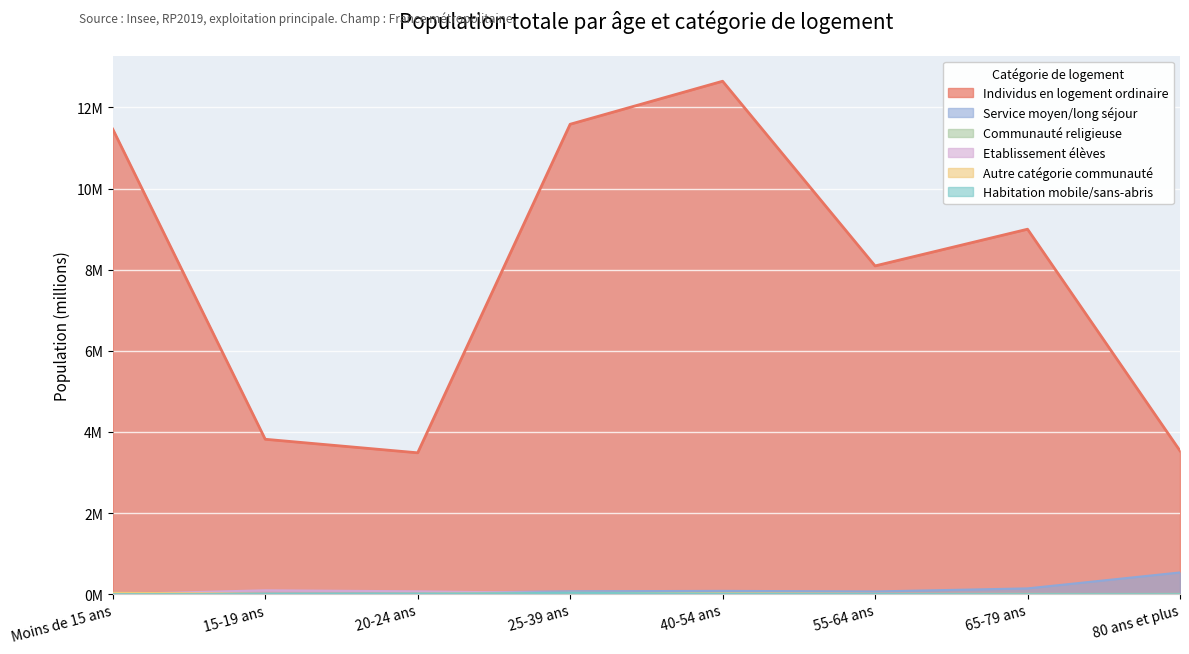

True or false: Autre catégorie communauté and Habitation mobile/sans-abris cross at least once.

False